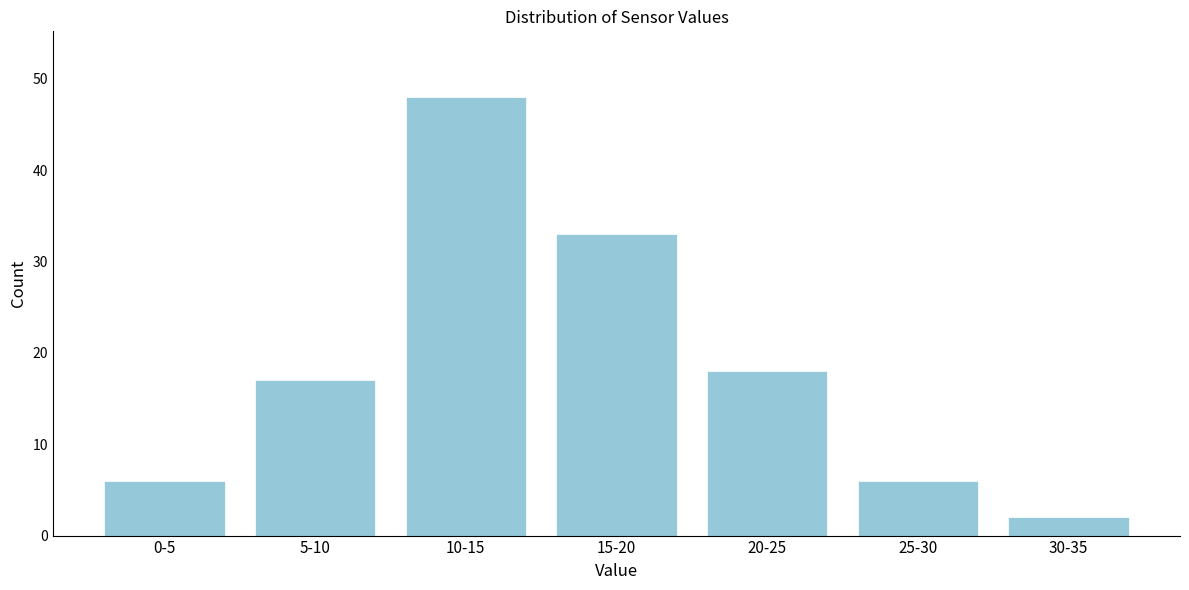

Reading left to right, list all the values displayed in this chart.

6	17	48	33	18	6	2